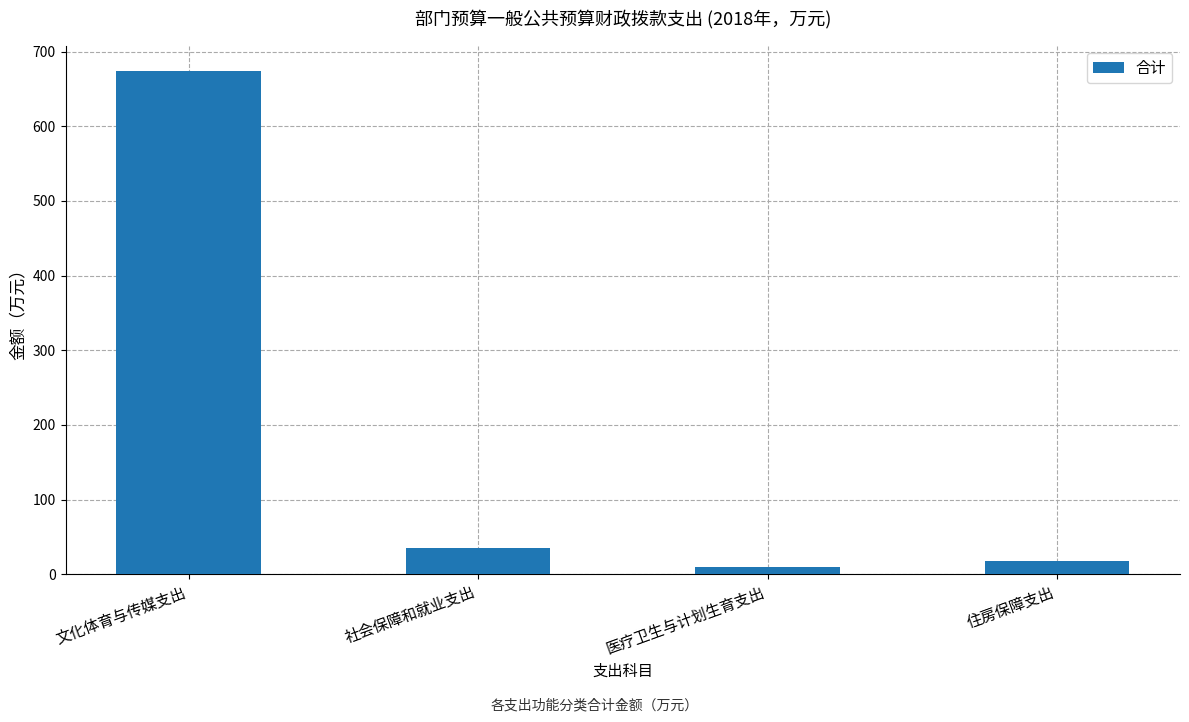

Which label corresponds to the largest value in the chart?

文化体育与传媒支出